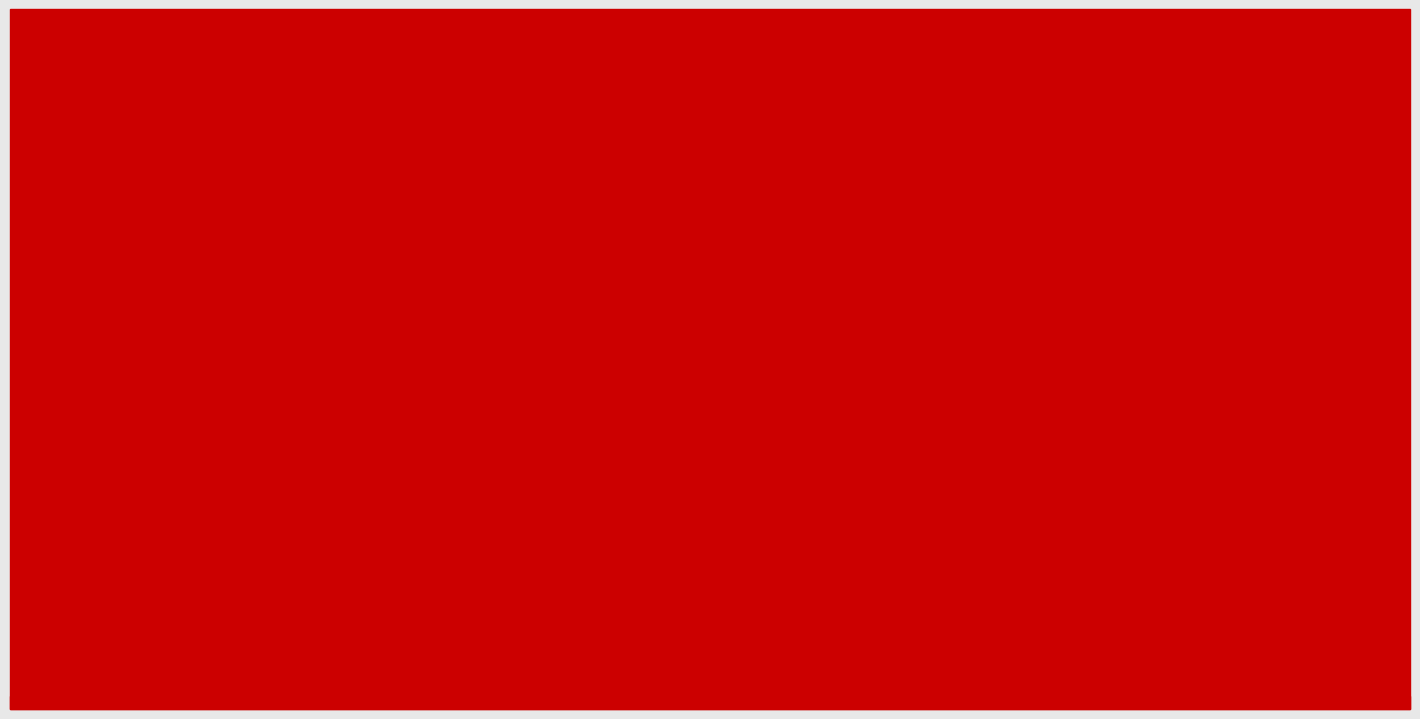

Which series has the largest range (max minus min)?

CORRUPCIÓN